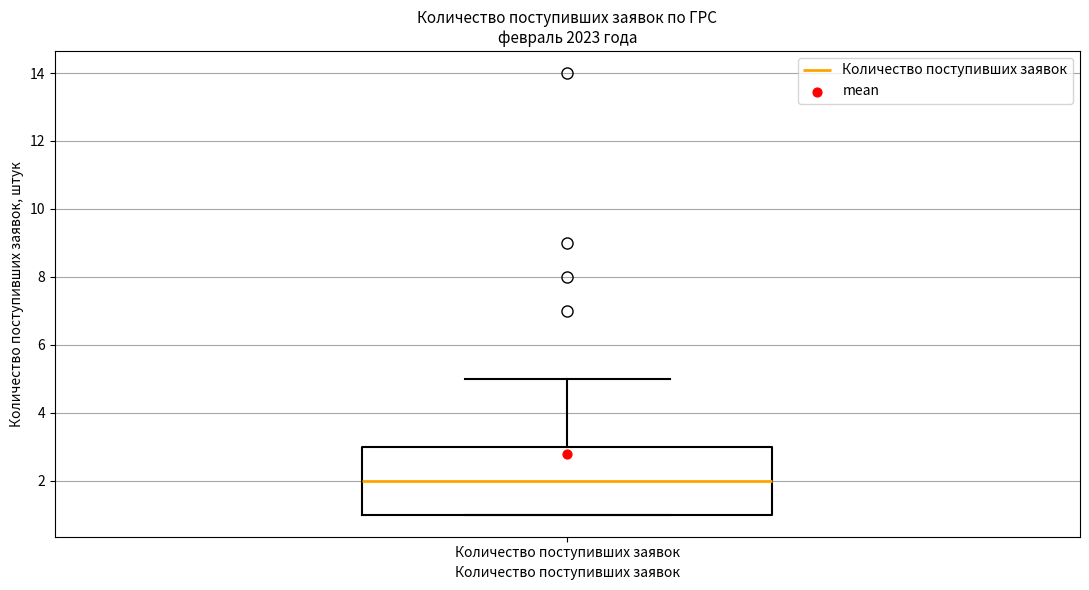

Transcribe this box plot: give where the median line is, the range the box spans, and where the two whiskers end, as read against the y-axis. The values are not printed on the chart, so give them approximately, as read against the axis.

median 2, box 1 to 3, whiskers 1 to 5